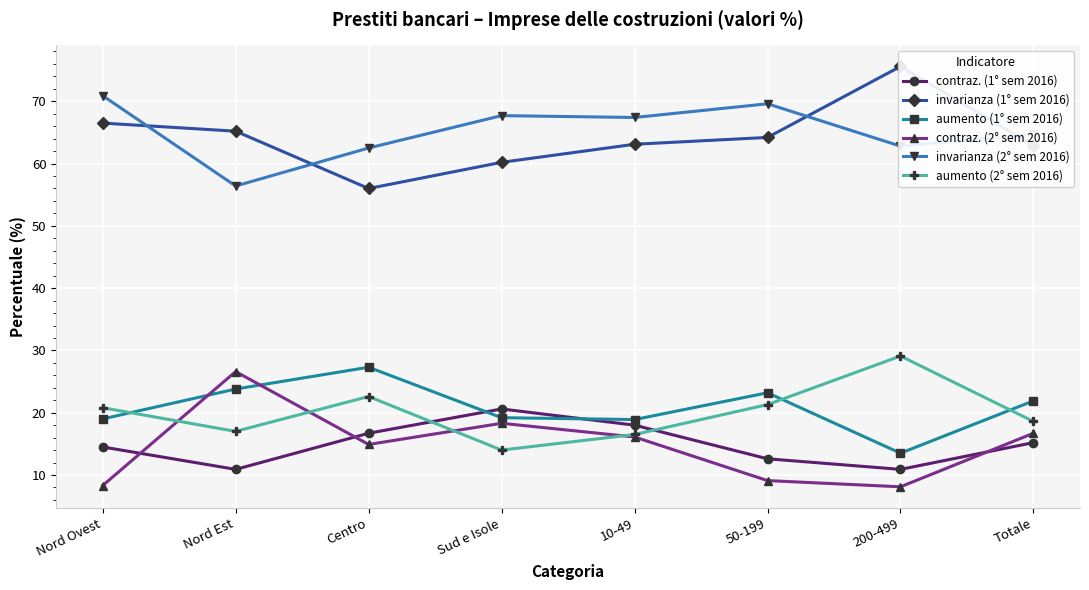

How many lines are shown in the chart?

6